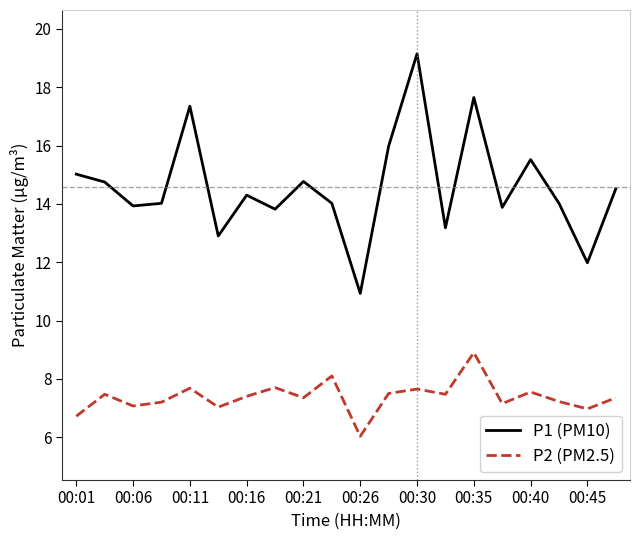

How many distinct data groups are displayed?

2